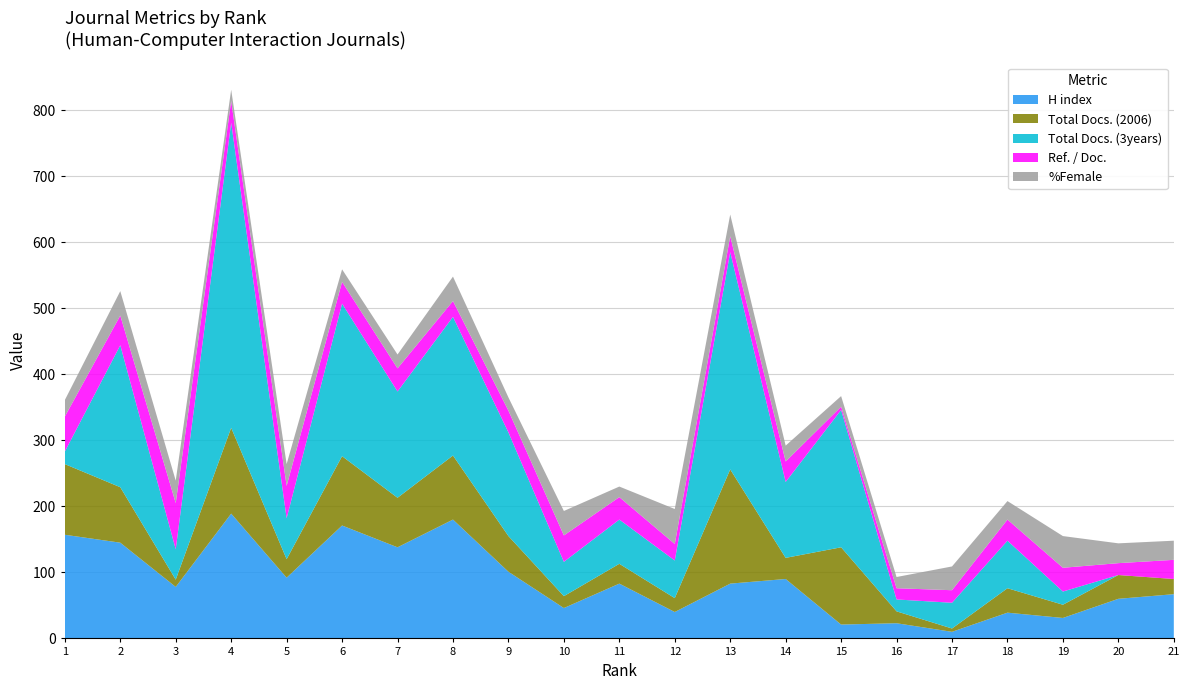

Reading right to left, what are all the values shown in this chart?

H index: 21=67	20=60	19=31	18=39	17=10	16=23	15=21	14=90	13=83	12=40	11=83	10=46	9=101	8=180	7=138	6=171	5=92	4=189	3=78	2=145	1=157
Total Docs. (2006): 21=23	20=36	19=20	18=37	17=5	16=18	15=117	14=32	13=173	12=21	11=30	10=18	9=54	8=97	7=75	6=105	5=28	4=130	3=11	2=84	1=107
Total Docs. (3years): 21=0	20=0	19=20	18=72	17=39	16=18	15=208	14=115	13=329	12=57	11=67	10=52	9=157	8=210	7=161	6=231	5=62	4=462	3=46	2=215	1=19
Ref. / Doc.: 21=29	20=18	19=36	18=32	17=19	16=17	15=5	14=31	13=24	12=25	11=34	10=40	9=33	8=24	7=35	6=33	5=49	4=33	3=70	2=45	1=53
%Female: 21=29	20=30	19=48	18=28	17=36	16=17	15=16	14=24	13=33	12=53	11=16	10=37	9=20	8=37	7=21	6=19	5=33	4=17	3=34	2=37	1=25